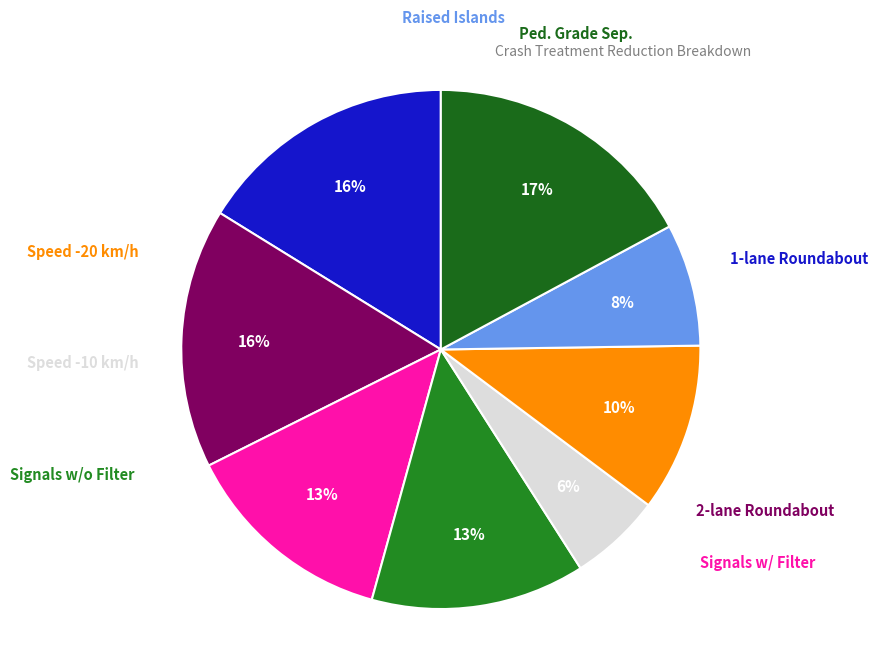

How many slices are in this pie chart?

8